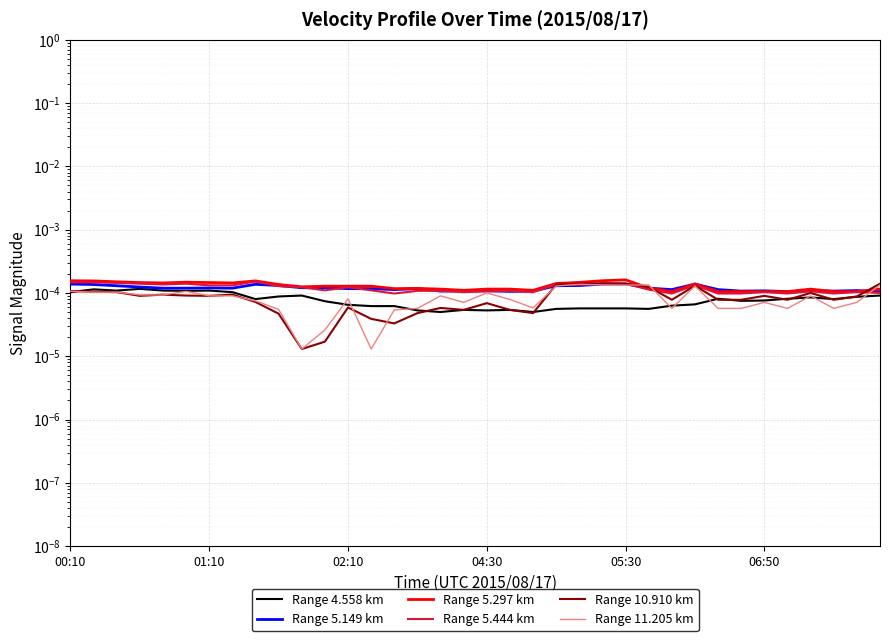

What is the label of the 10th point from the left?

01:40